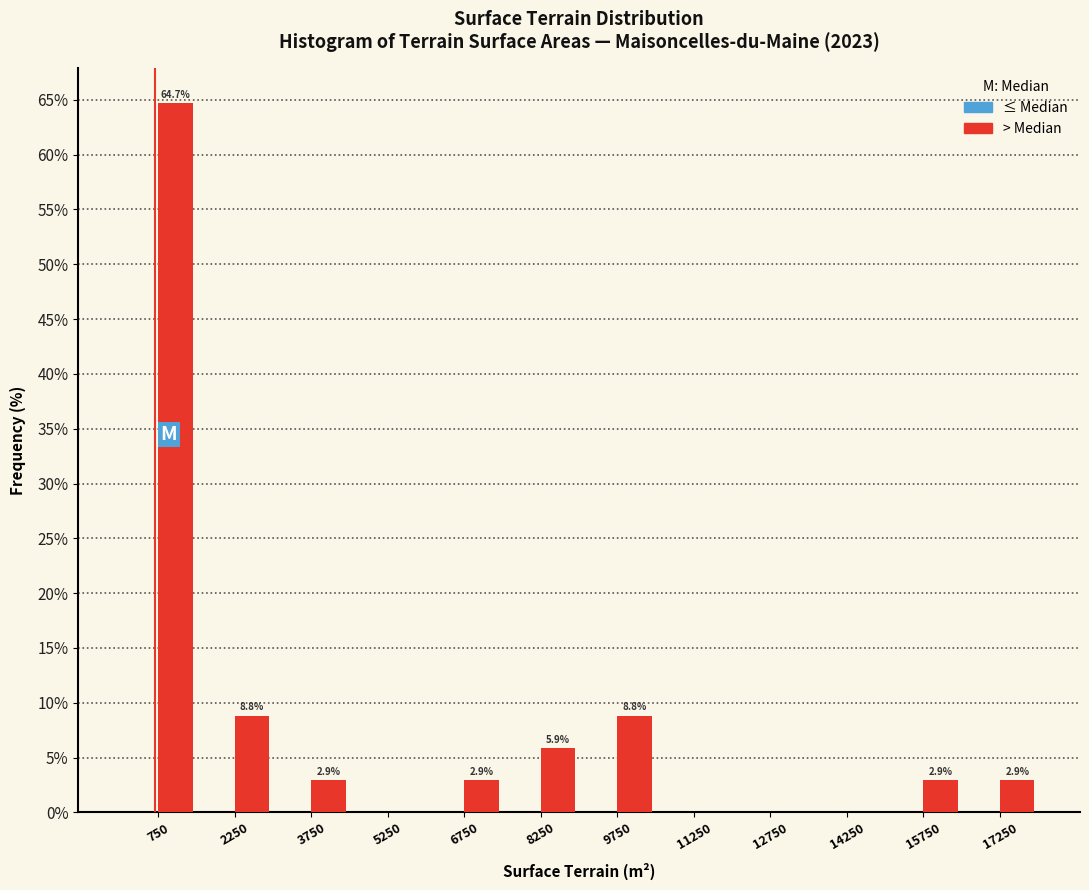

Reading right to left, extract all data points from this chart.

17250=2.9	15750=2.9	14250=0.0	12750=0.0	11250=0.0	9750=8.8	8250=5.9	6750=2.9	5250=0.0	3750=2.9	2250=8.8	750=64.7